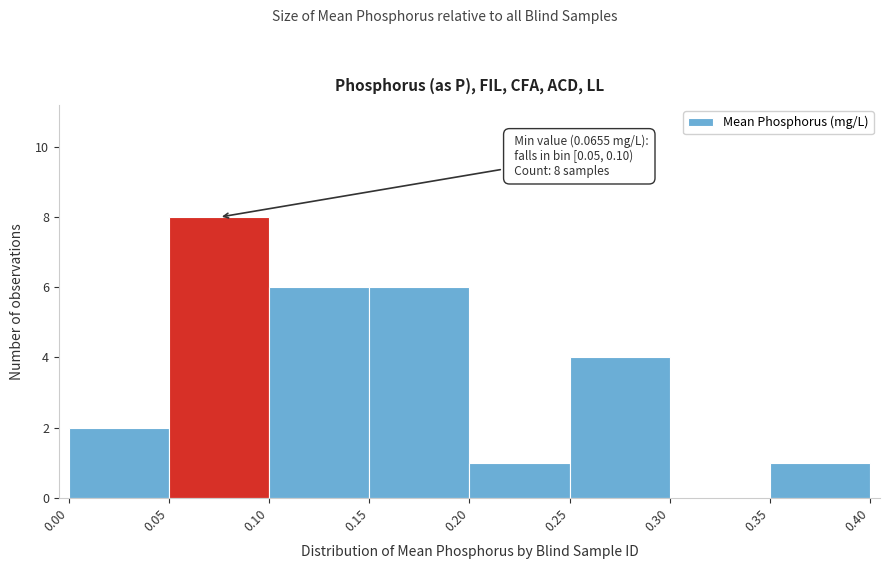

Over which range of the x-axis is the bar tallest?

0.05 to 0.10